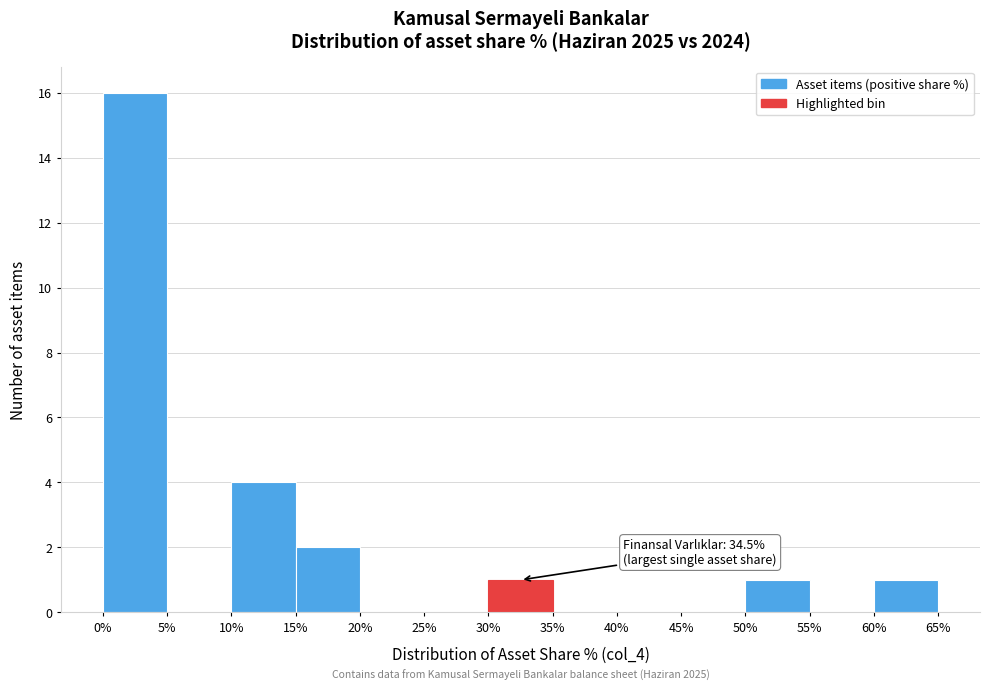

Over which range of the x-axis is the bar tallest?

0% to 5%